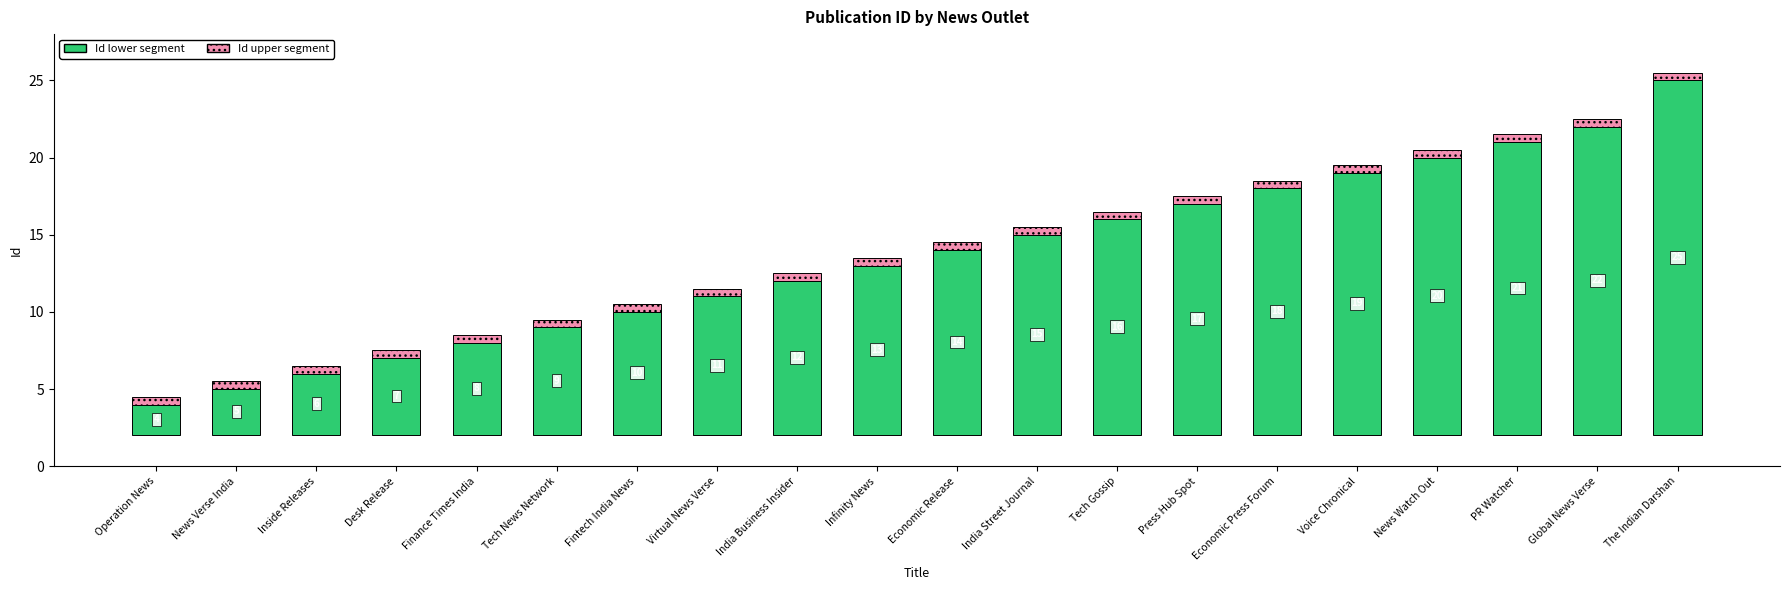

Rank the series by their average value, from highest to lowest.

Id (lower segment), Id (upper segment)